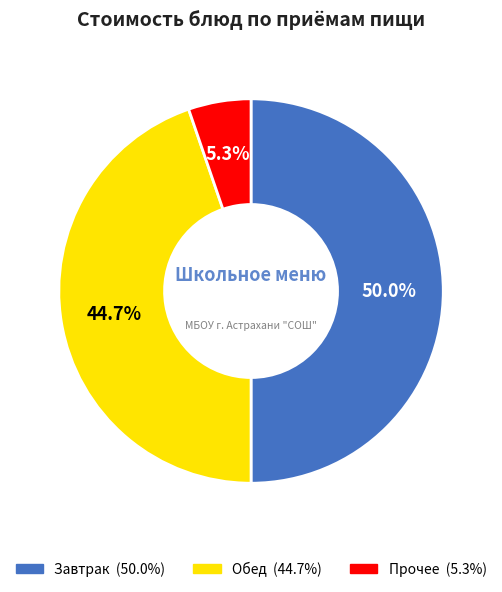

How many slices are in this pie chart?

3